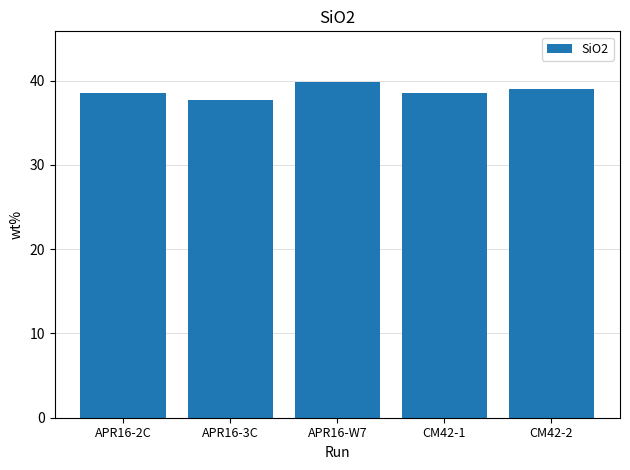

How many bars are there in total?

5